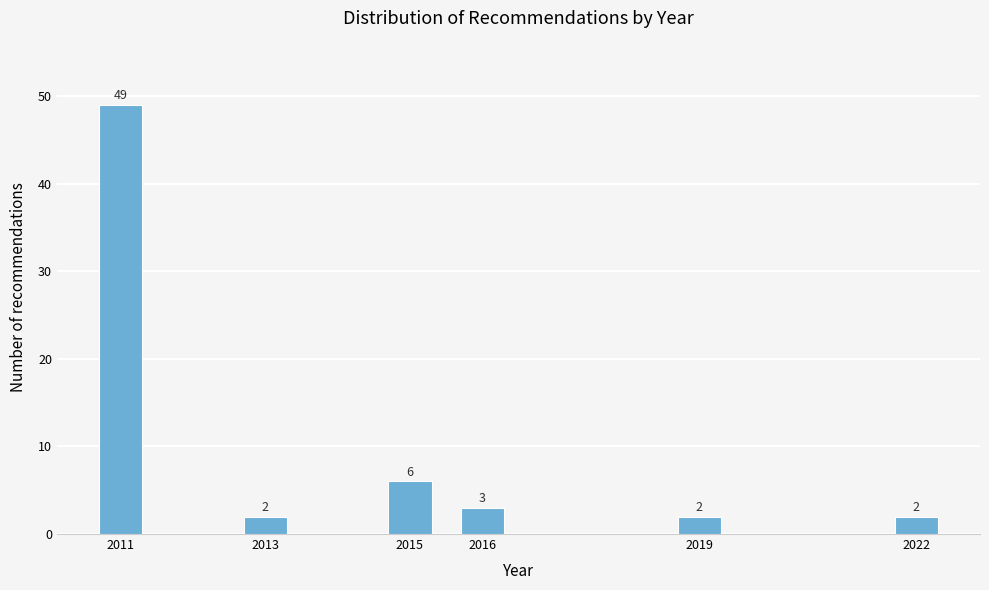

Reading left to right, extract all data points from this chart.

49	2	6	3	2	2